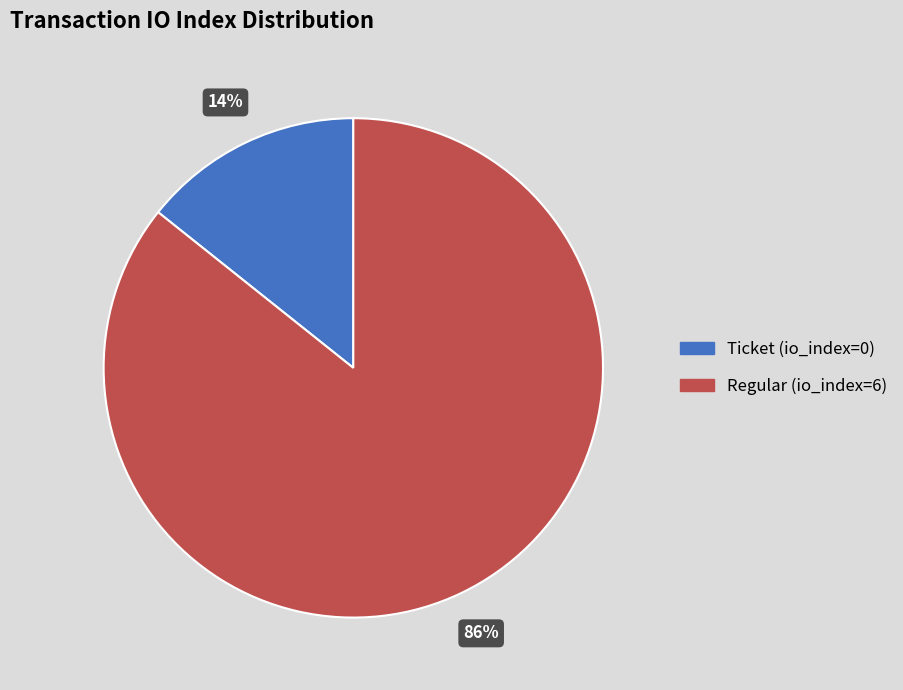

Which slice is the smallest?

Ticket (io_index=0)